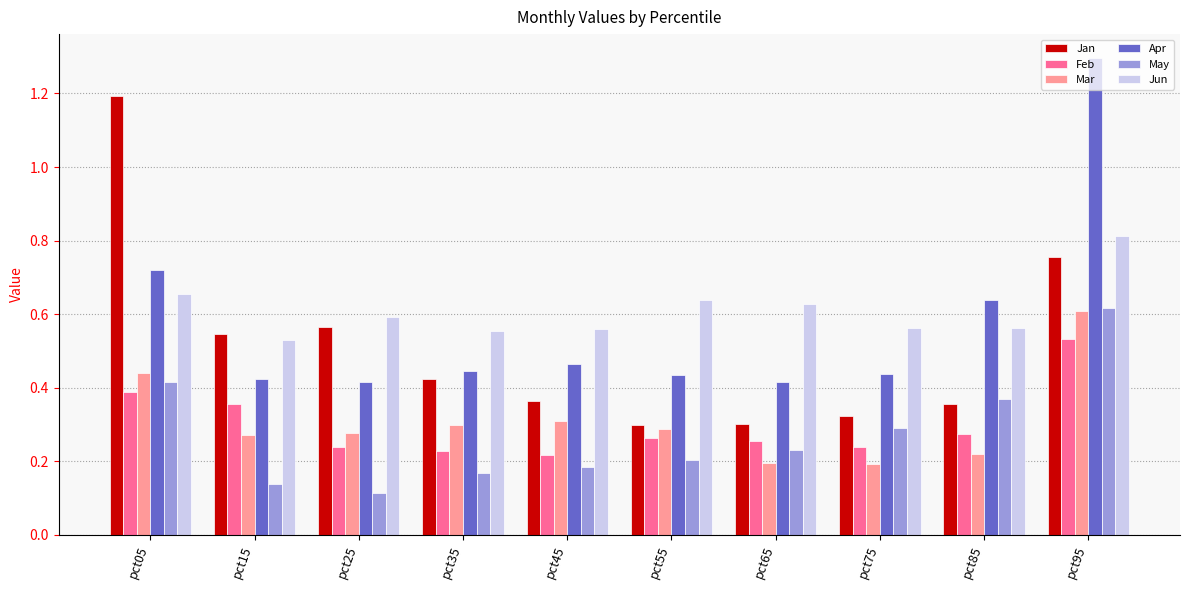

How many bars are there in each group?

6